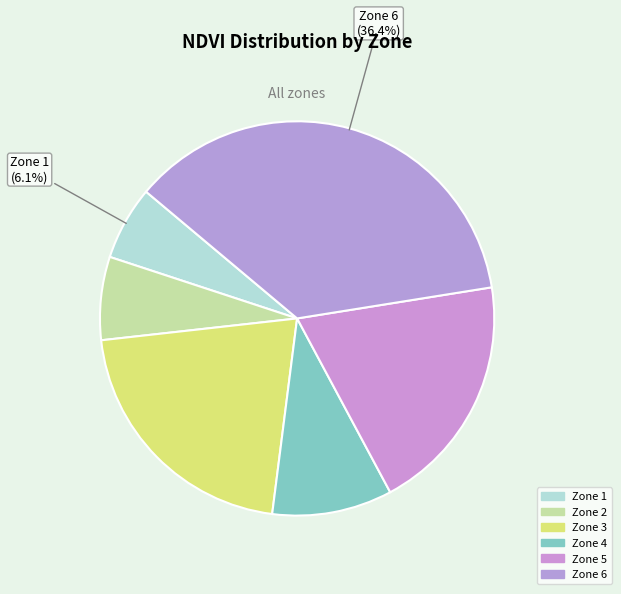

Does any single category account for the majority?

No